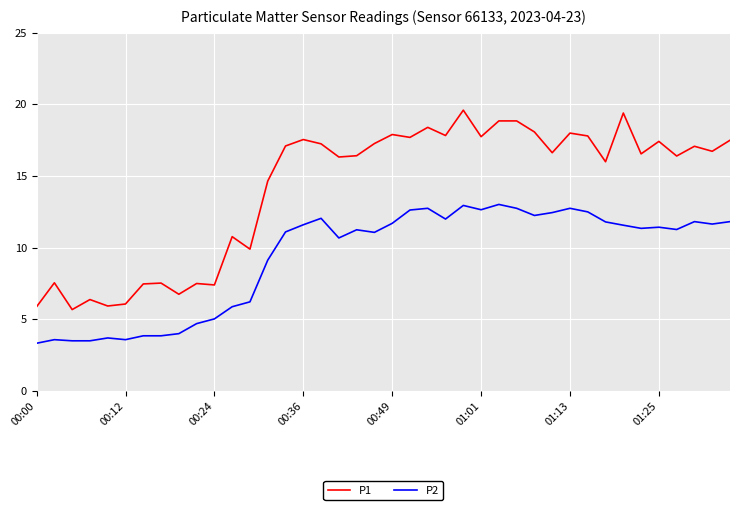

List the series in order of their overall mean, highest first.

P1, P2